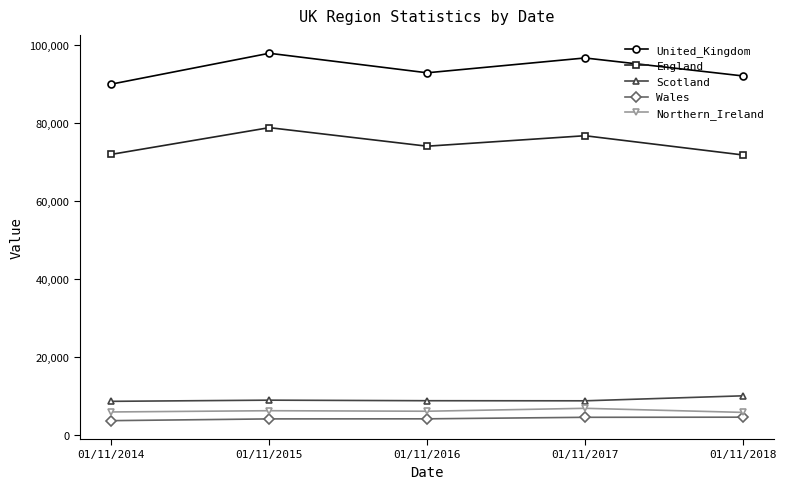

What is the maximum value for United_Kingdom?

97965